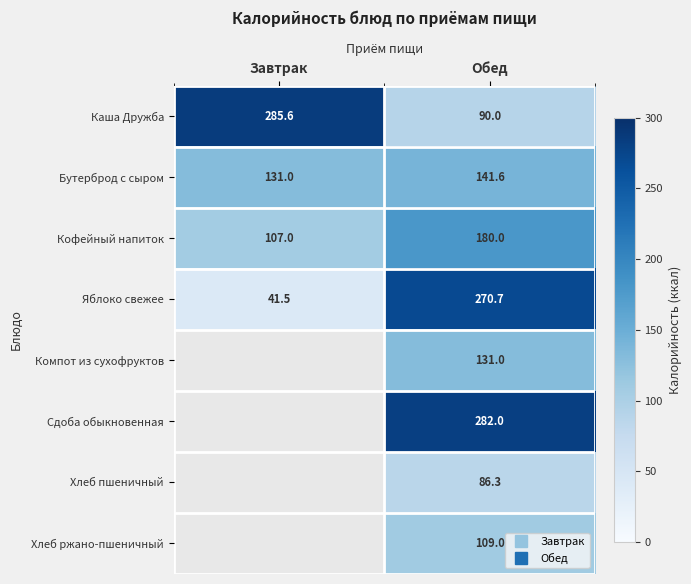

What is the sum of all Компот из сухофруктов values?

131.0